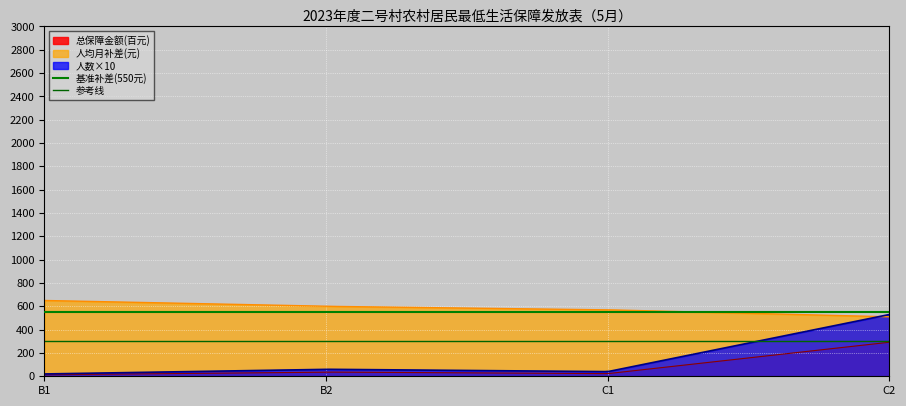

The value of 参考线 at B1 is 300. True or false?

True